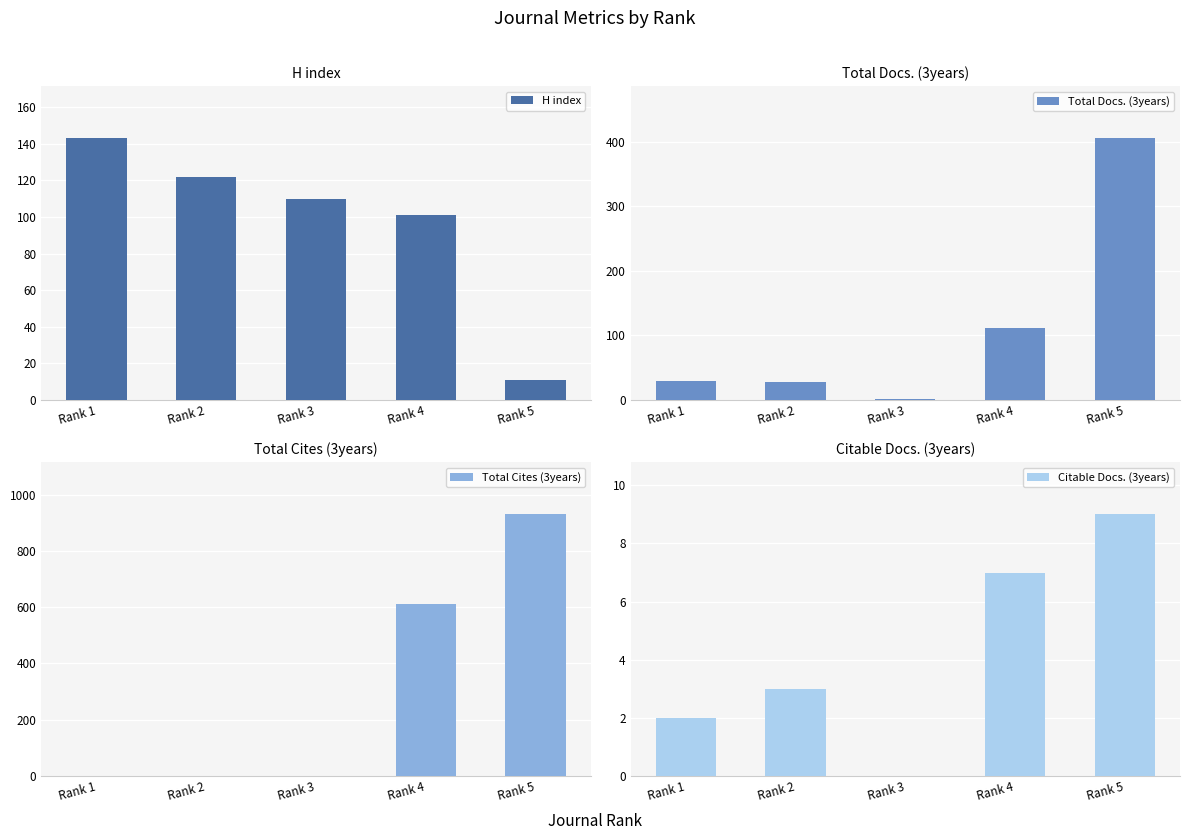

List the labels in order of Total Cites (3years) value, largest first.

Rank 5, Rank 4, Rank 1, Rank 2, Rank 3